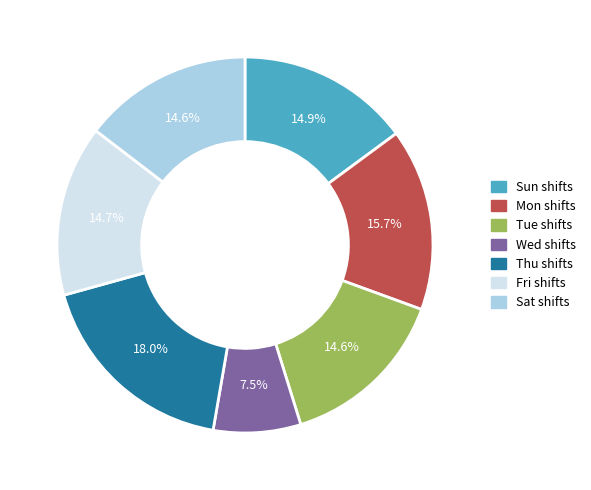

Does any single category account for the majority?

No